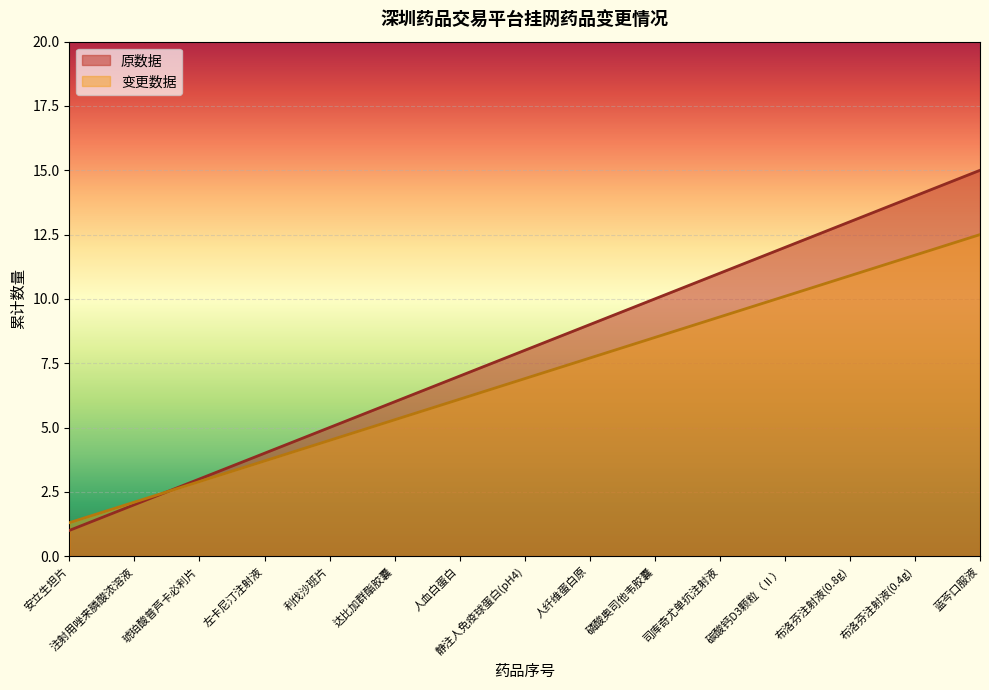

Reading left to right, transcribe all the data shown in this chart.

原数据: 安立生坦片=1.0	注射用唑来膦酸浓溶液=2.0	琥珀酸普芦卡必利片=3.0	左卡尼汀注射液=4.0	利伐沙班片=5.0	达比加群酯胶囊=6.0	人血白蛋白=7.0	静注人免疫球蛋白(pH4)=8.0	人纤维蛋白原=9.0	磷酸奥司他韦胶囊=10.0	司库奇尤单抗注射液=11.0	碳酸钙D3颗粒（Ⅱ）=12.0	布洛芬注射液(0.8g)=13.0	布洛芬注射液(0.4g)=14.0	蓝芩口服液=15.0
变更数据: 安立生坦片=1.3	注射用唑来膦酸浓溶液=2.1	琥珀酸普芦卡必利片=2.9	左卡尼汀注射液=3.7	利伐沙班片=4.5	达比加群酯胶囊=5.3	人血白蛋白=6.1	静注人免疫球蛋白(pH4)=6.9	人纤维蛋白原=7.7	磷酸奥司他韦胶囊=8.5	司库奇尤单抗注射液=9.3	碳酸钙D3颗粒（Ⅱ）=10.1	布洛芬注射液(0.8g)=10.9	布洛芬注射液(0.4g)=11.7	蓝芩口服液=12.5